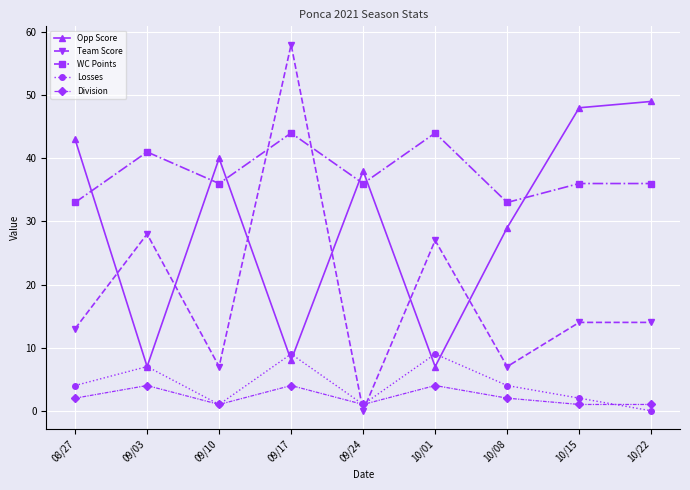

Between which two adjacent categories do Opp Score and Team Score first intersect?

08/27 and 09/03